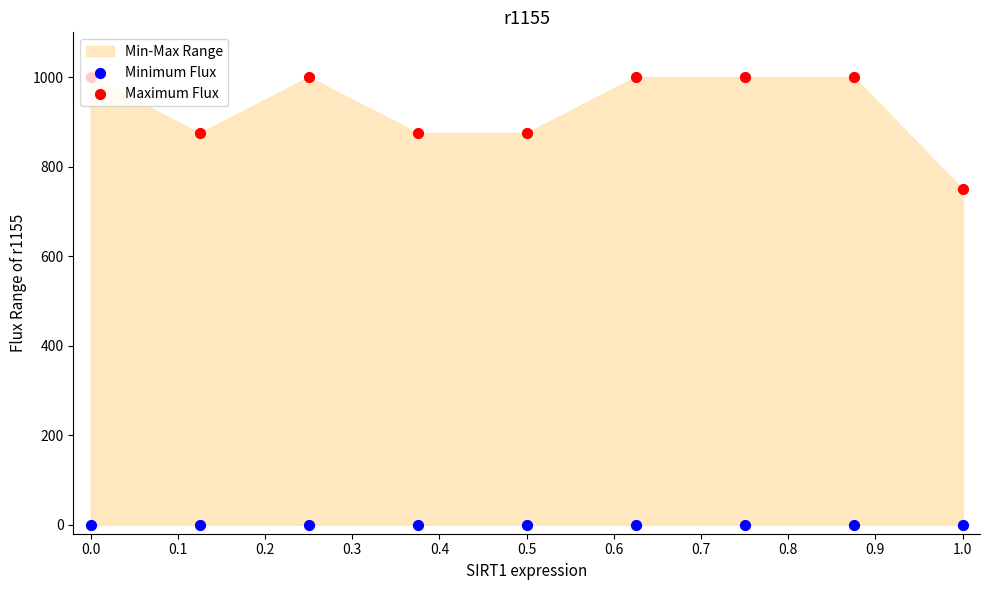

What is the total value across all series at 0.0?

1000